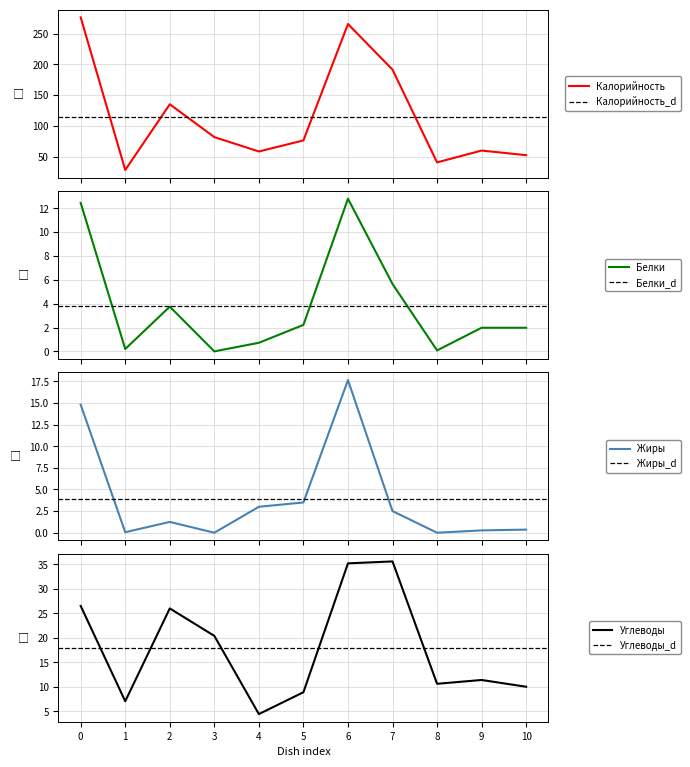

What is the maximum value for Белки?

12.8